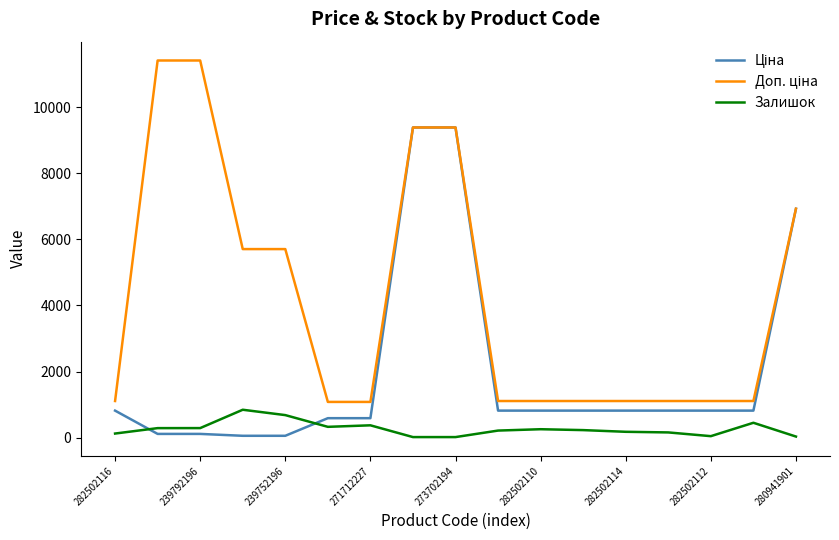

At how many categories does at least one series exceed 7399?

4